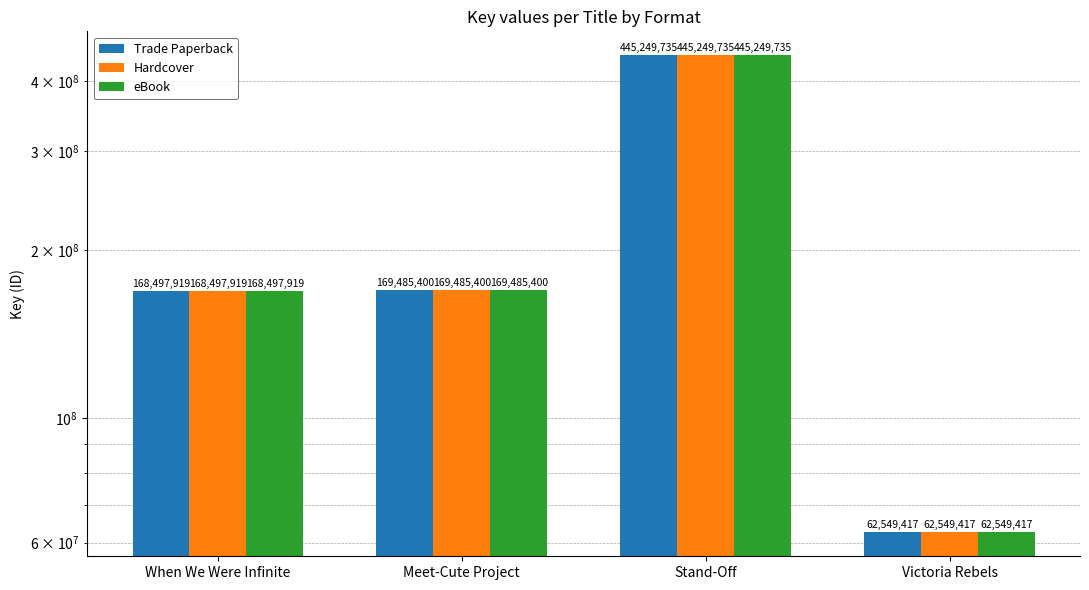

Rank the categories by eBook value from lowest to highest.

Victoria Rebels, When We Were Infinite, Meet-Cute Project, Stand-Off